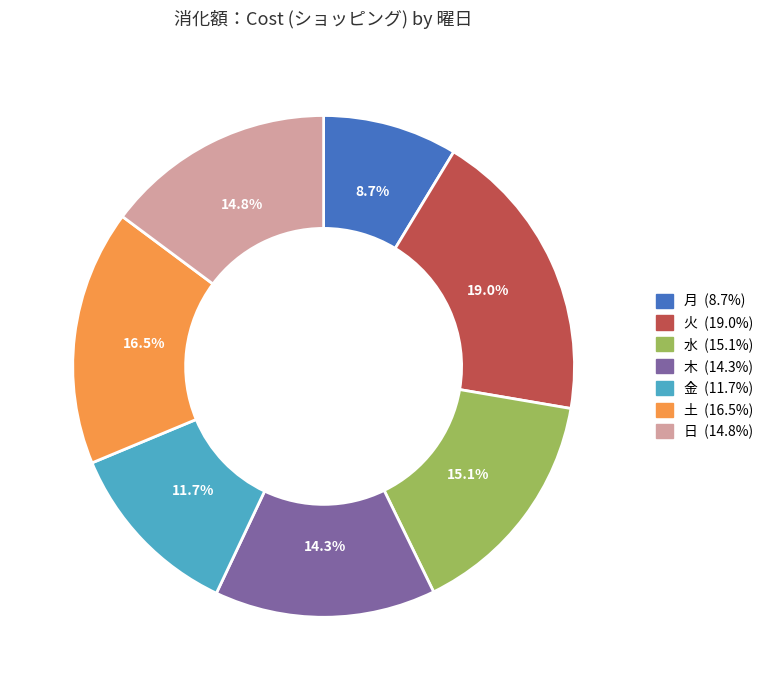

What portion of the pie excludes 火?

81.0%